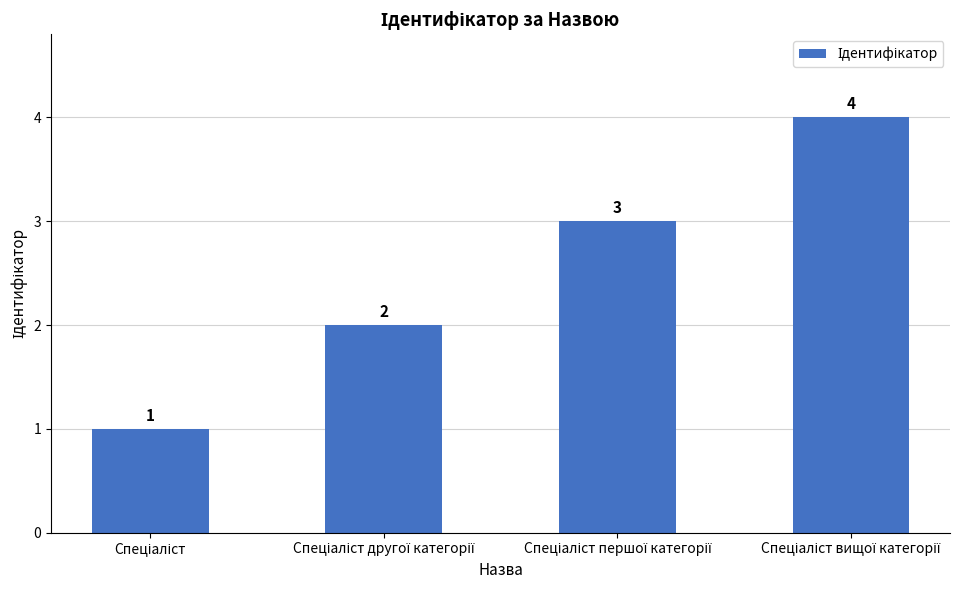

How many categories are shown in the chart?

4